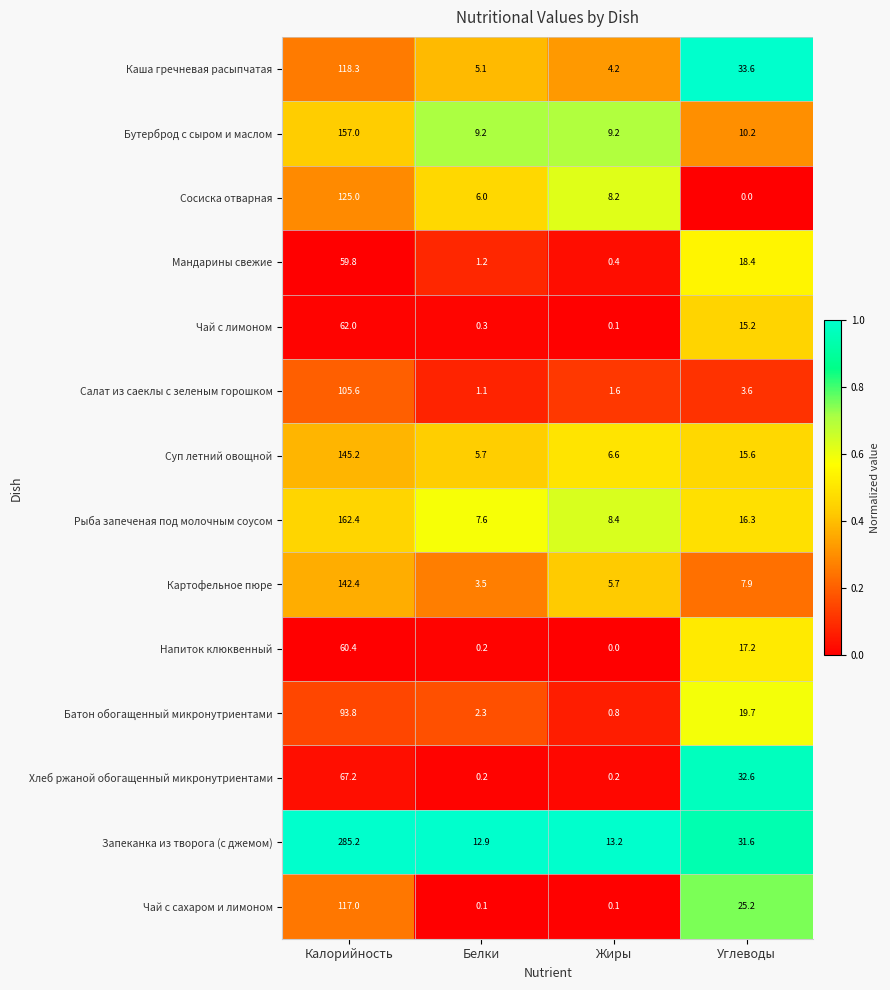

The value of Запеканка из творога (с джемом) at Калорийность is 93.7. True or false?

False